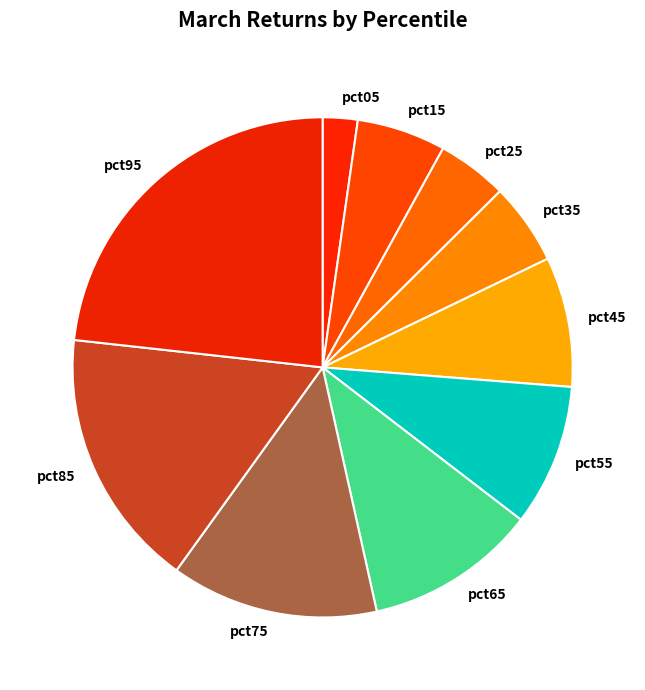

Is it true that pct45 is 23% of the pie?

False